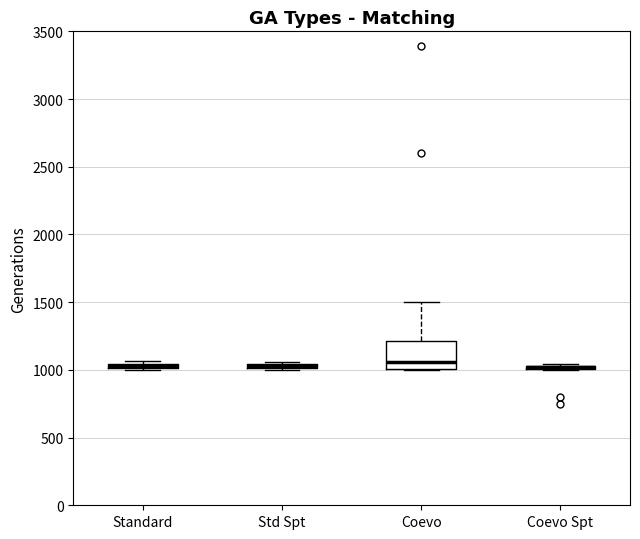

Where is the lower edge of the box for Standard on the y-axis? The values are not printed on the chart, so give them approximately, as read against the axis.

1000